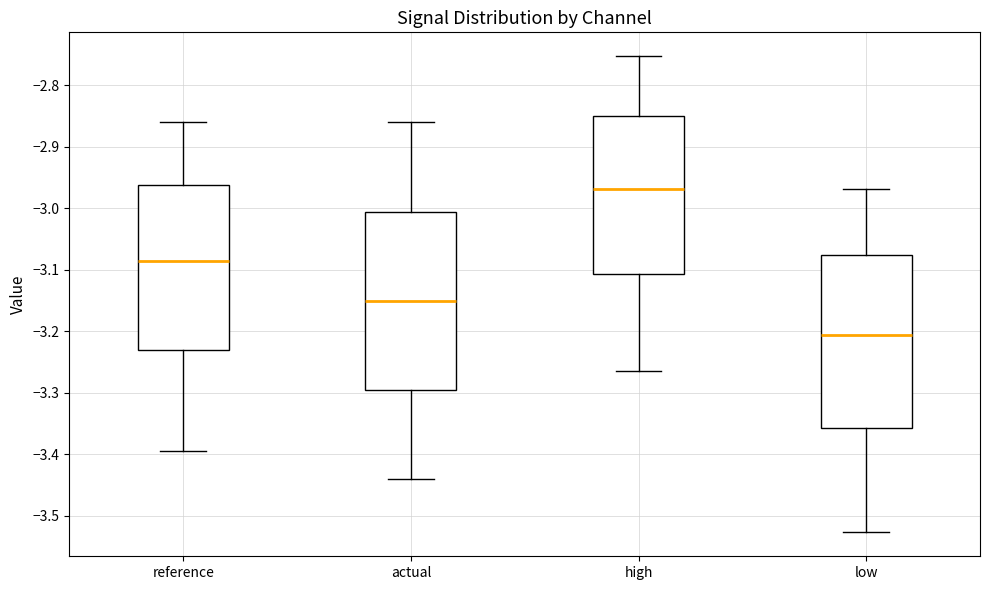

Reading left to right, read every box against the y-axis: the position of its median line, the range the box covers, and the ends of its whiskers. The values are not printed on the chart, so give them approximately, as read against the axis.

reference: median -3.09, box -3.23 to -2.96, whiskers -3.39 to -2.86
actual: median -3.15, box -3.30 to -3.01, whiskers -3.44 to -2.86
high: median -2.97, box -3.11 to -2.85, whiskers -3.26 to -2.75
low: median -3.21, box -3.36 to -3.08, whiskers -3.53 to -2.97